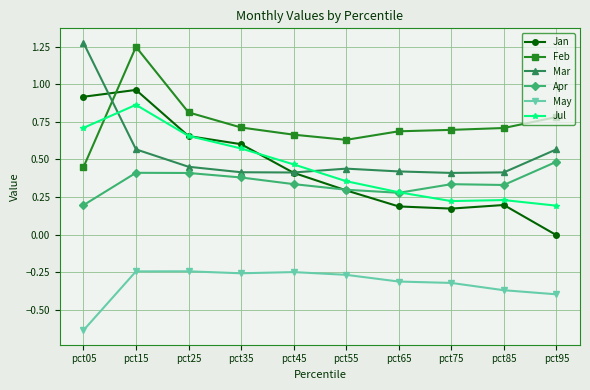

Does the chart have visible grid lines?

Yes